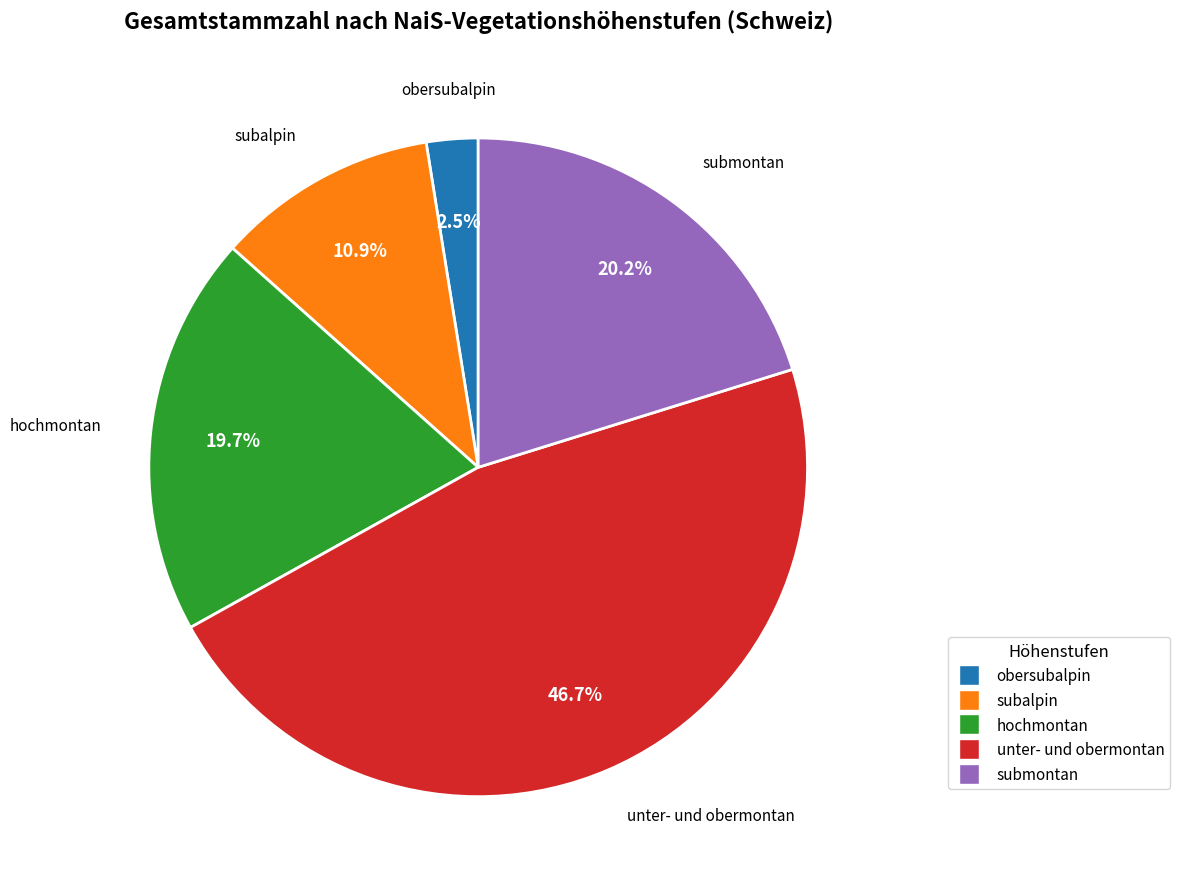

The unter- und obermontan slice represents 55% of the pie. True or false?

False